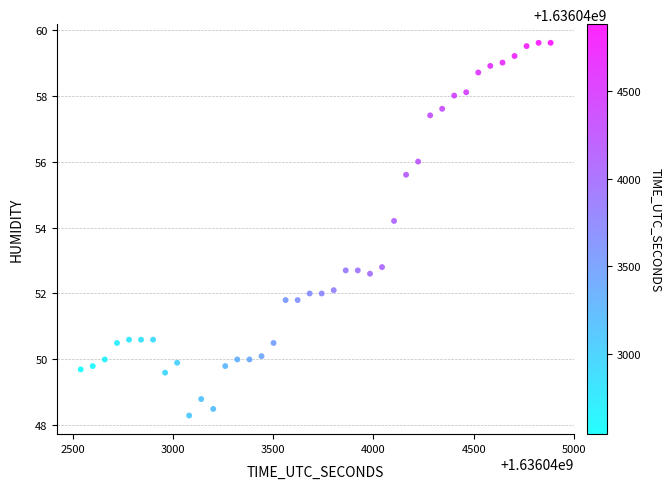

What is the range of Y values (max minus min)?

11.3